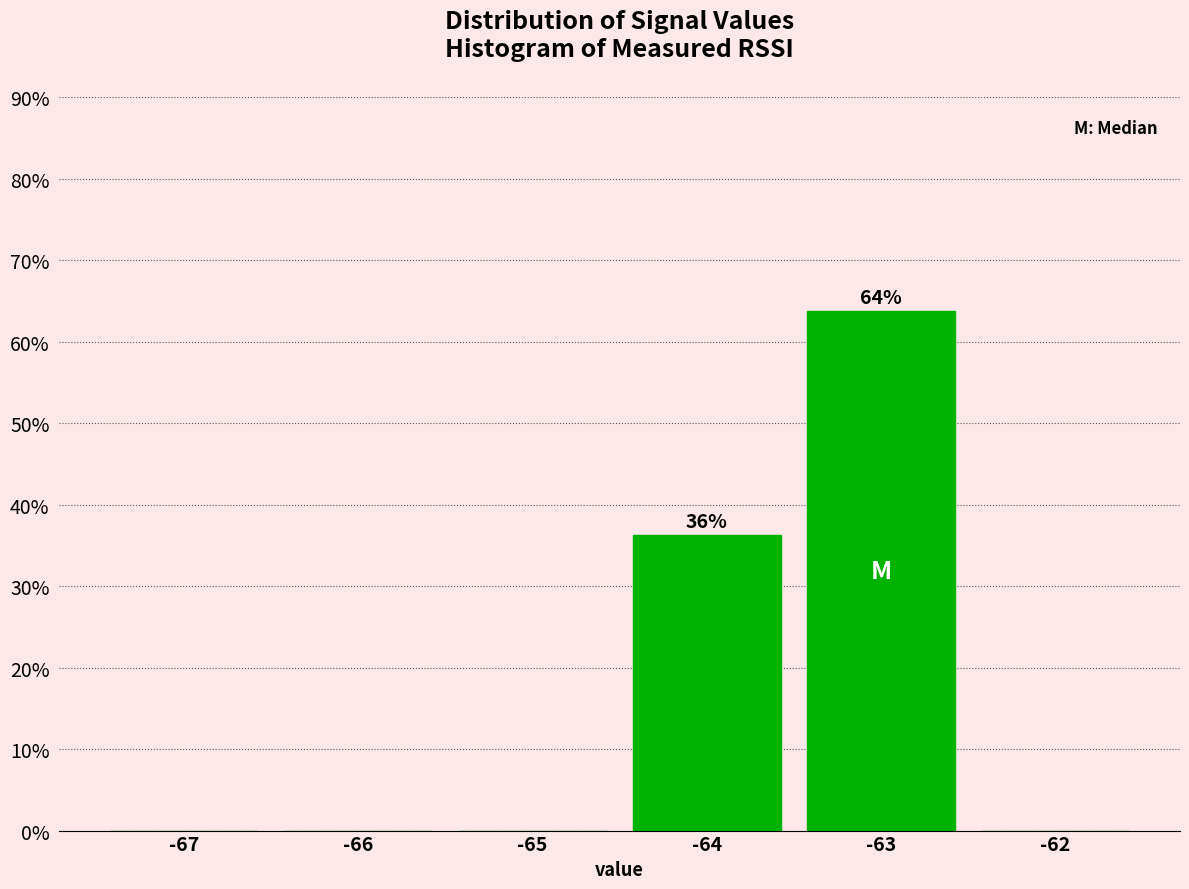

Between -63 and -62, which is larger?

-63